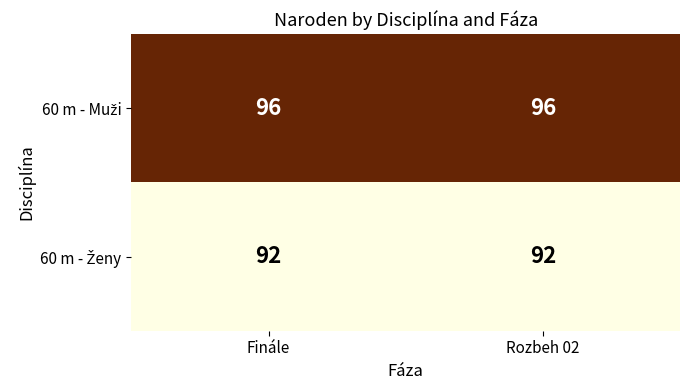

What is the total value across all series at Finále?

188